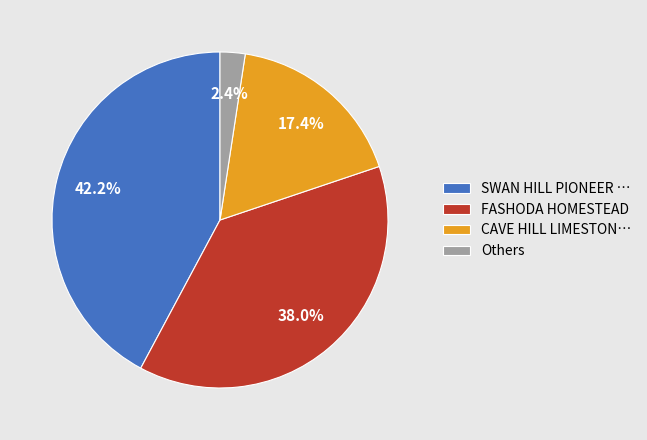

Does any single category account for the majority?

No